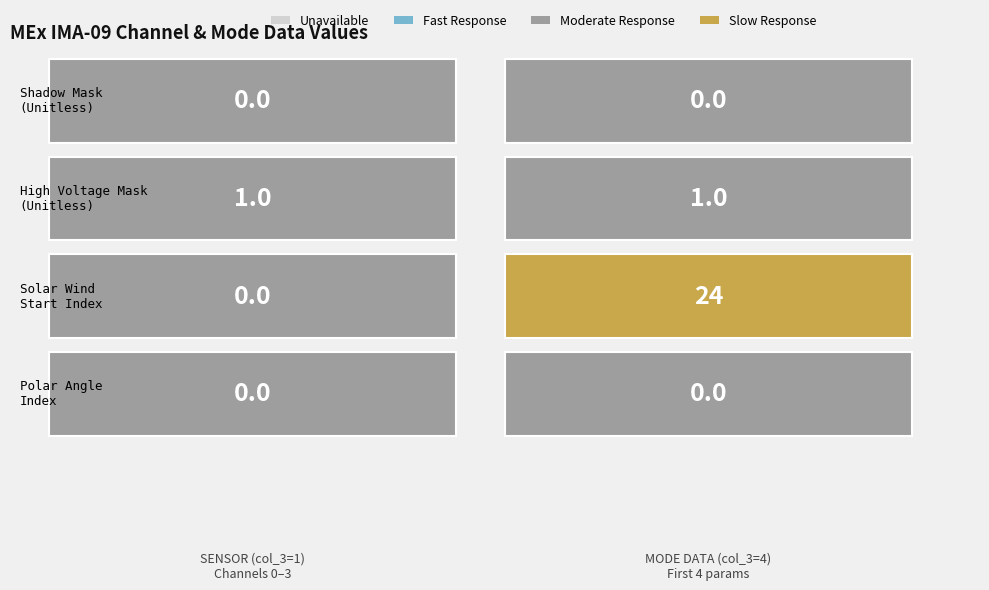

How many series are shown in this chart?

4